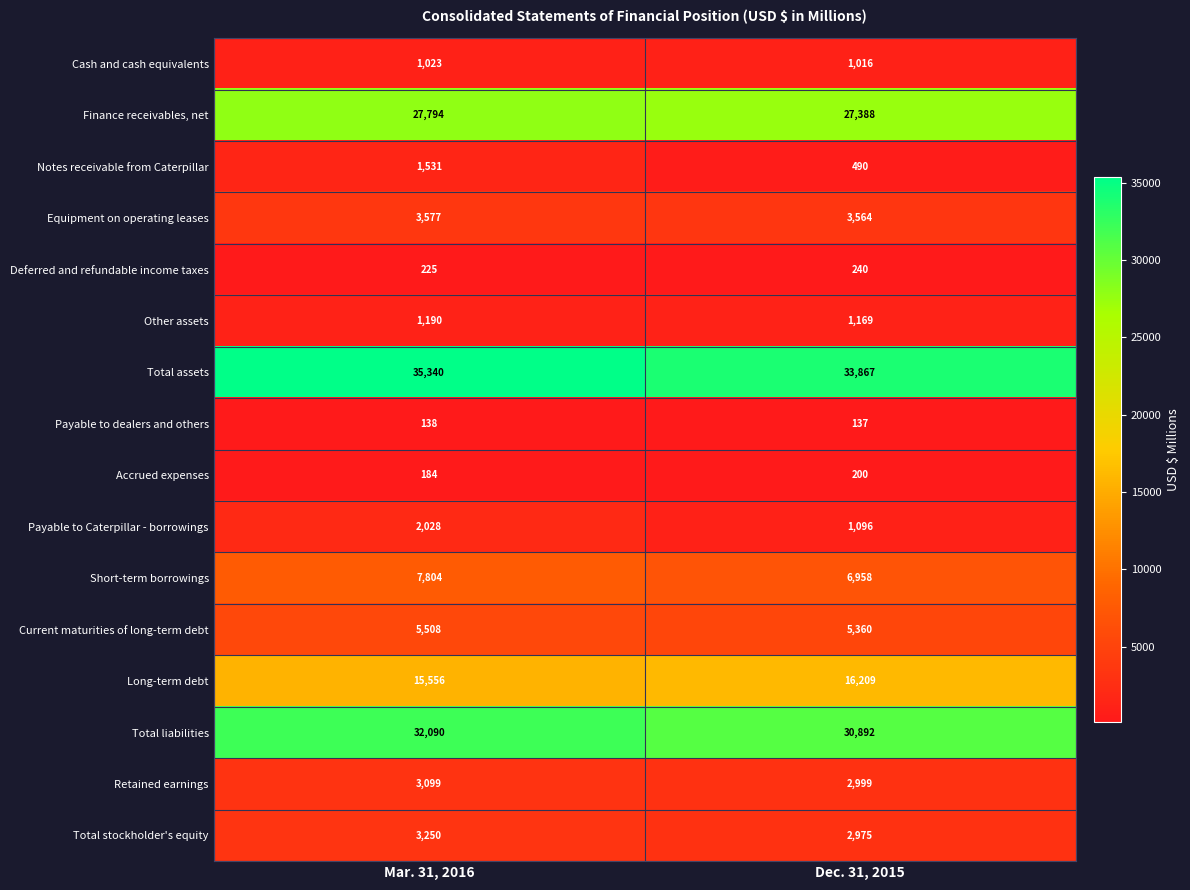

How many distinct data groups are displayed?

16